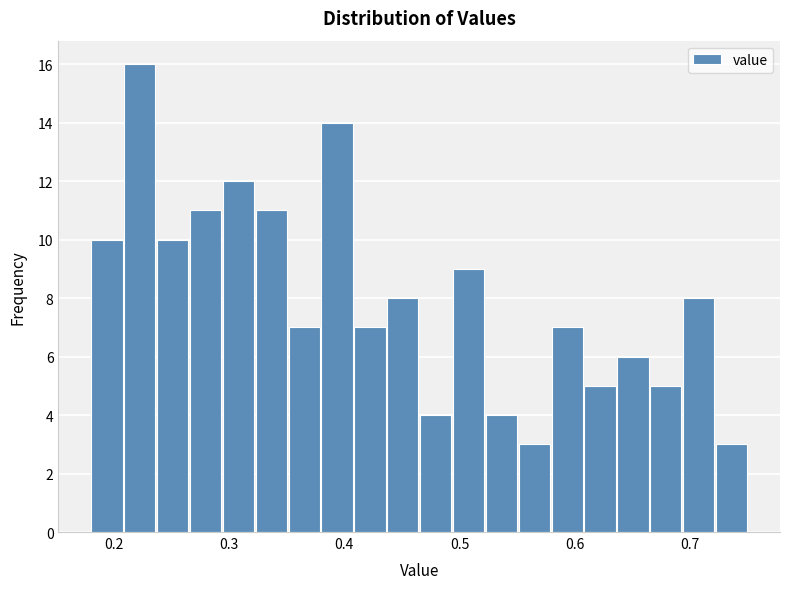

Read against the x-axis, roughly where is the centre of the tallest bar?

0.22